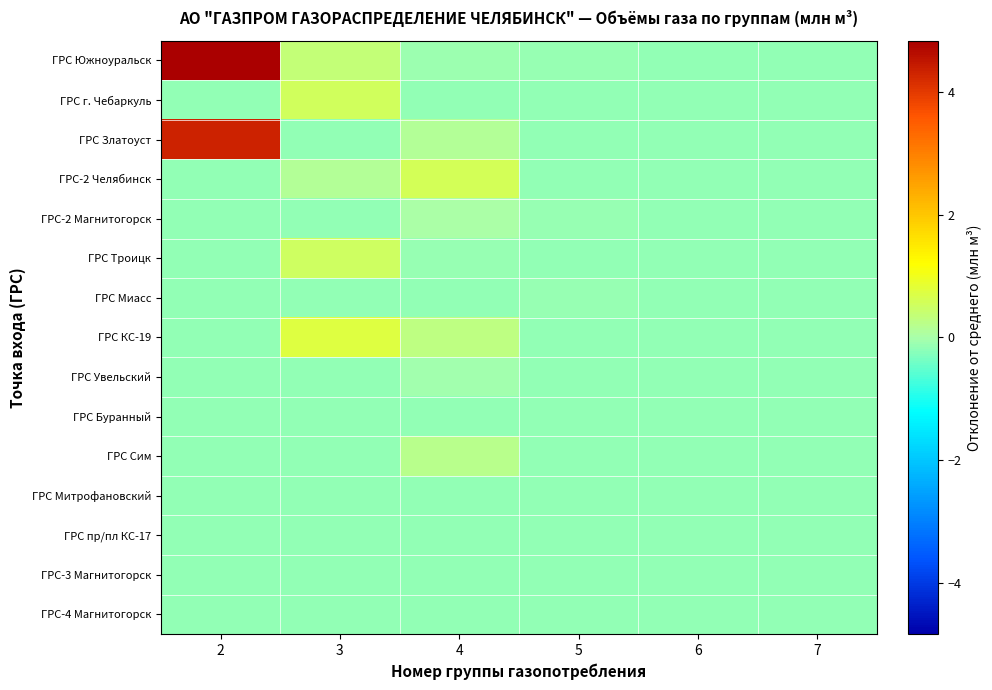

Between 2 and 4, which series saw the biggest shift?

ГРС Южноуральск